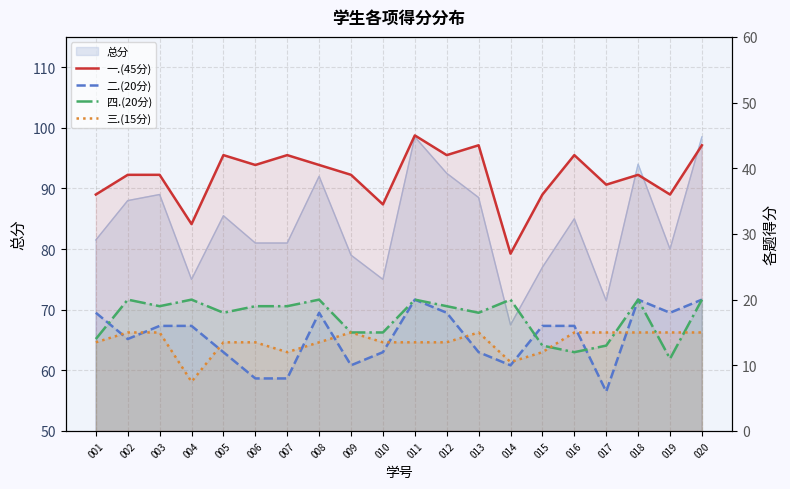

Between 014 and 020, which is larger?

020